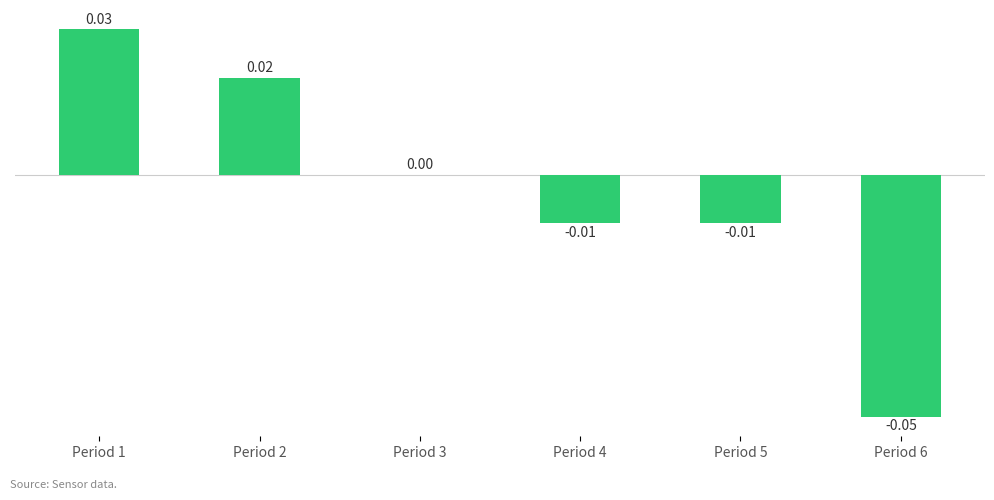

How many data points does each series have?

6